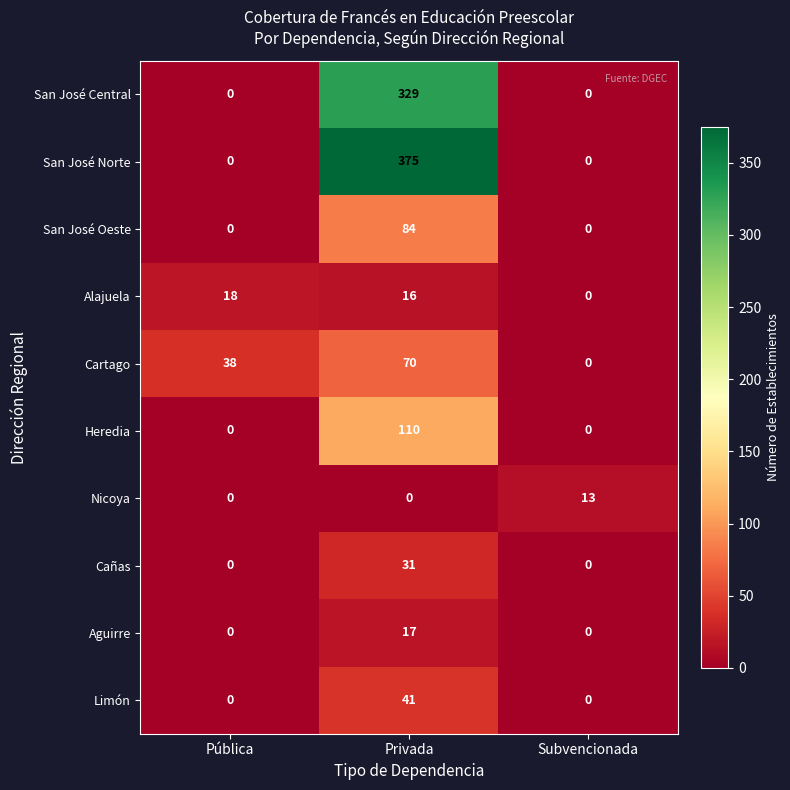

What is the difference between the highest and lowest values at Pública?

38